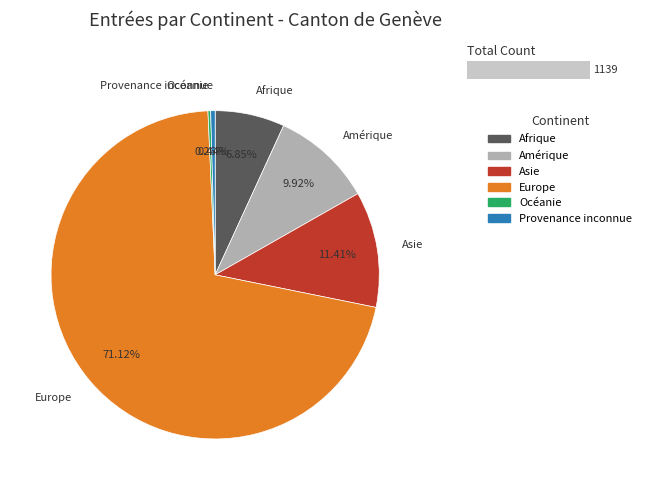

What is the ratio of the value at Amérique to the value at Europe?

0.1